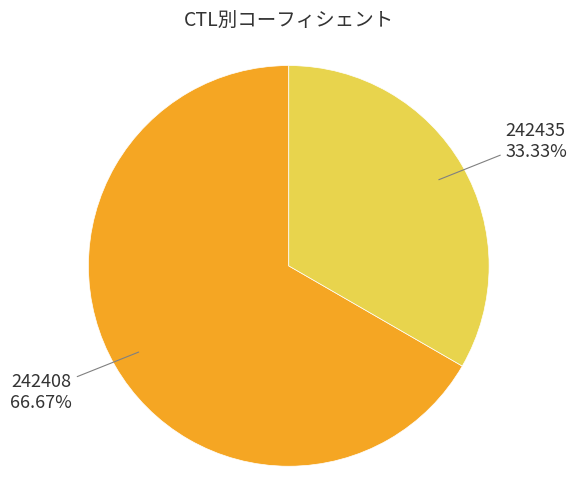

Does any single category account for the majority?

Yes